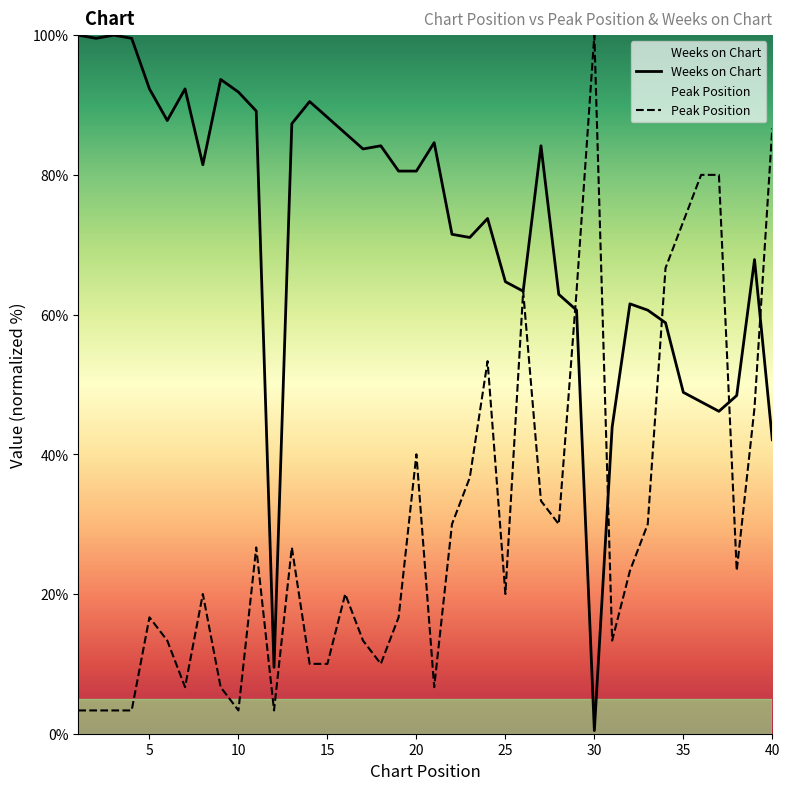

What is the average value of the Peak Position series?

30.4